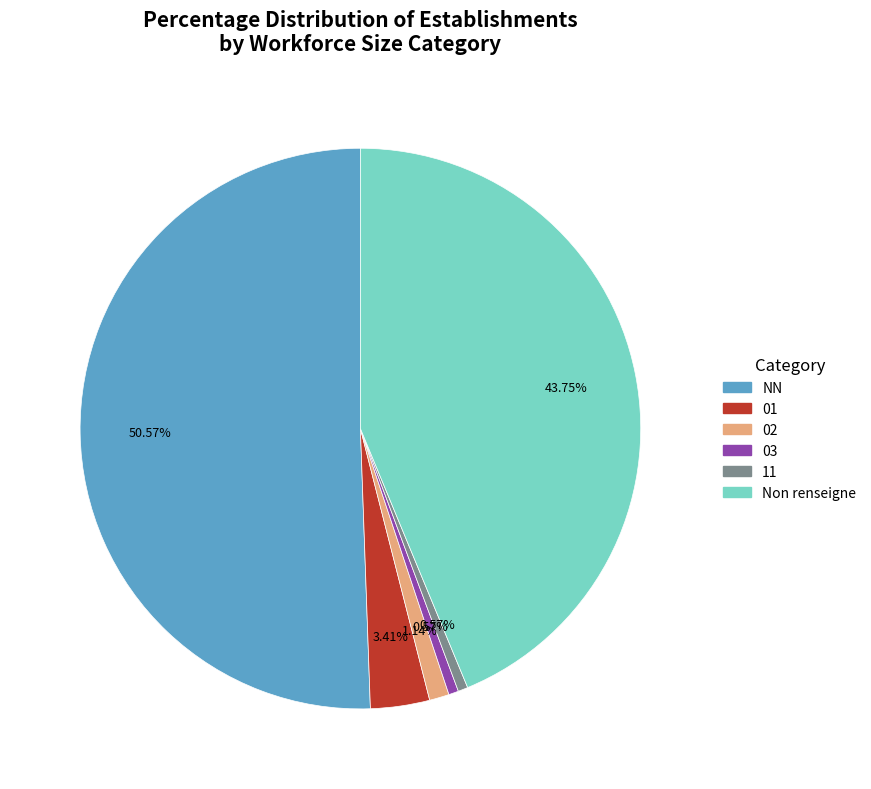

How many segments does this pie chart have?

6